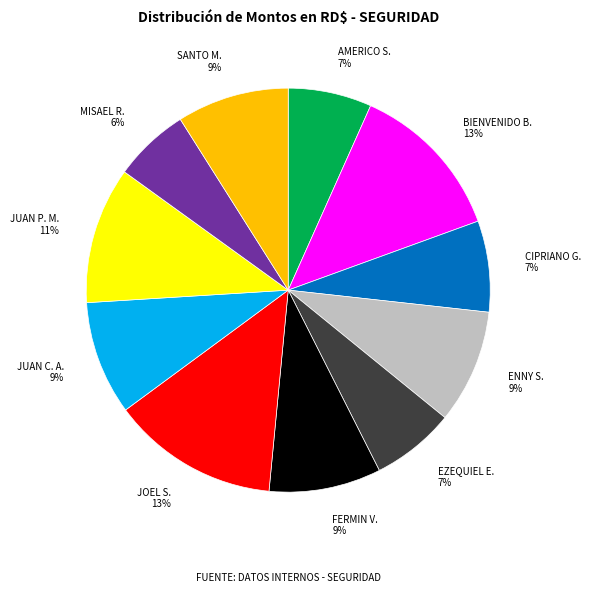

Is there any slice that represents more than half of the pie?

No